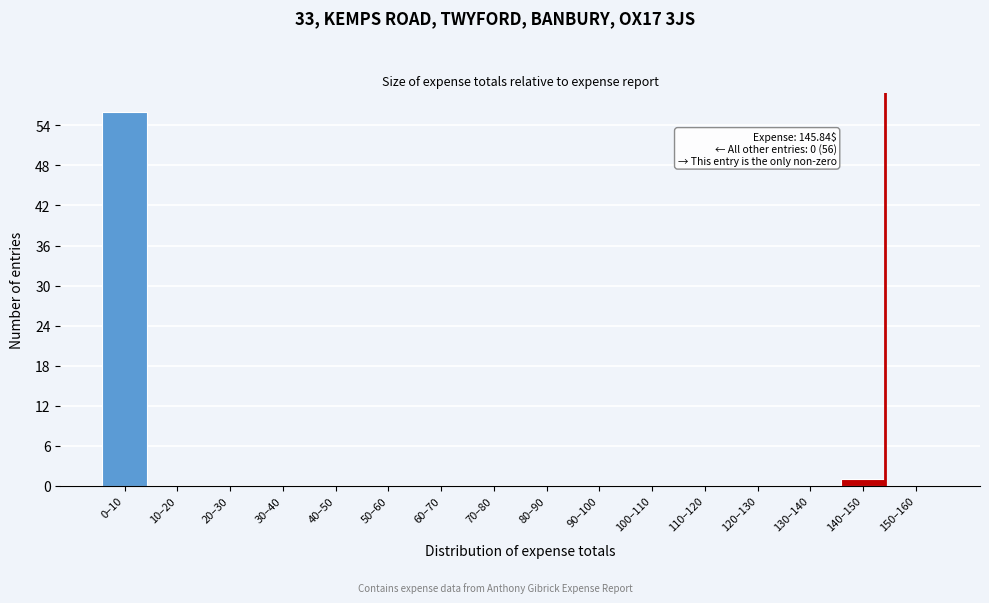

Reading left to right, list all the values displayed in this chart.

0–10=56	10–20=0	20–30=0	30–40=0	40–50=0	50–60=0	60–70=0	70–80=0	80–90=0	90–100=0	100–110=0	110–120=0	120–130=0	130–140=0	140–150=1	150–160=0